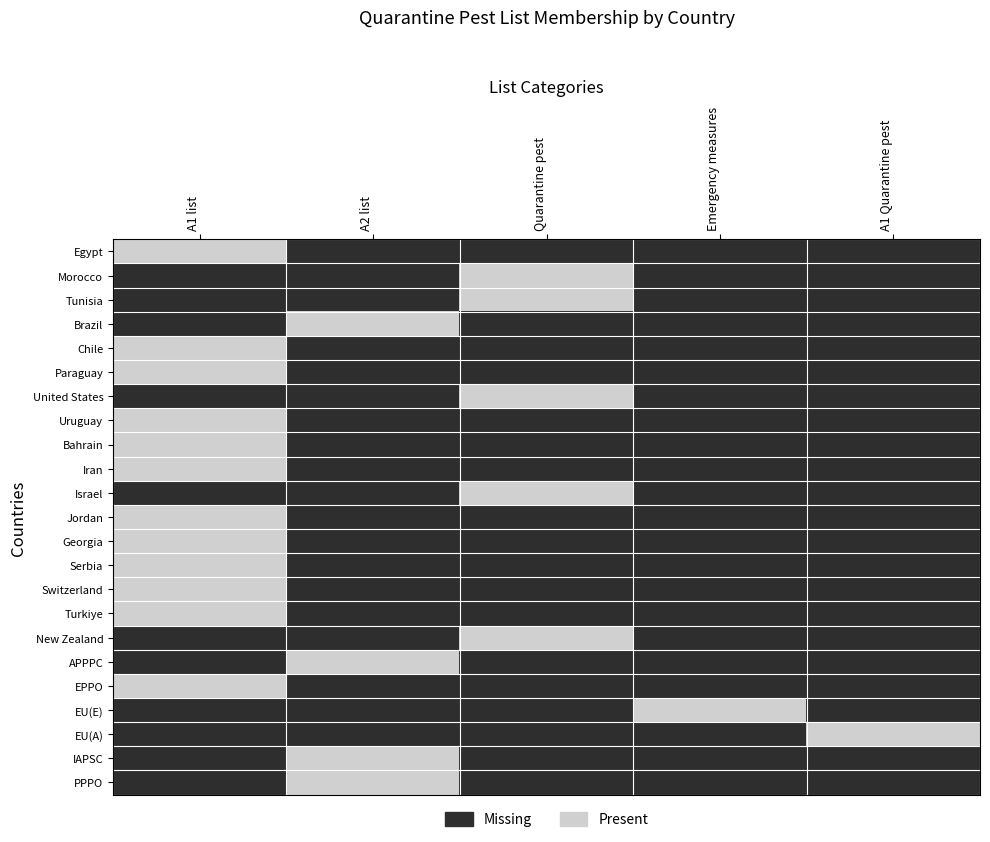

Which series changed the most between Emergency measures and A1 Quarantine pest?

EU(E)